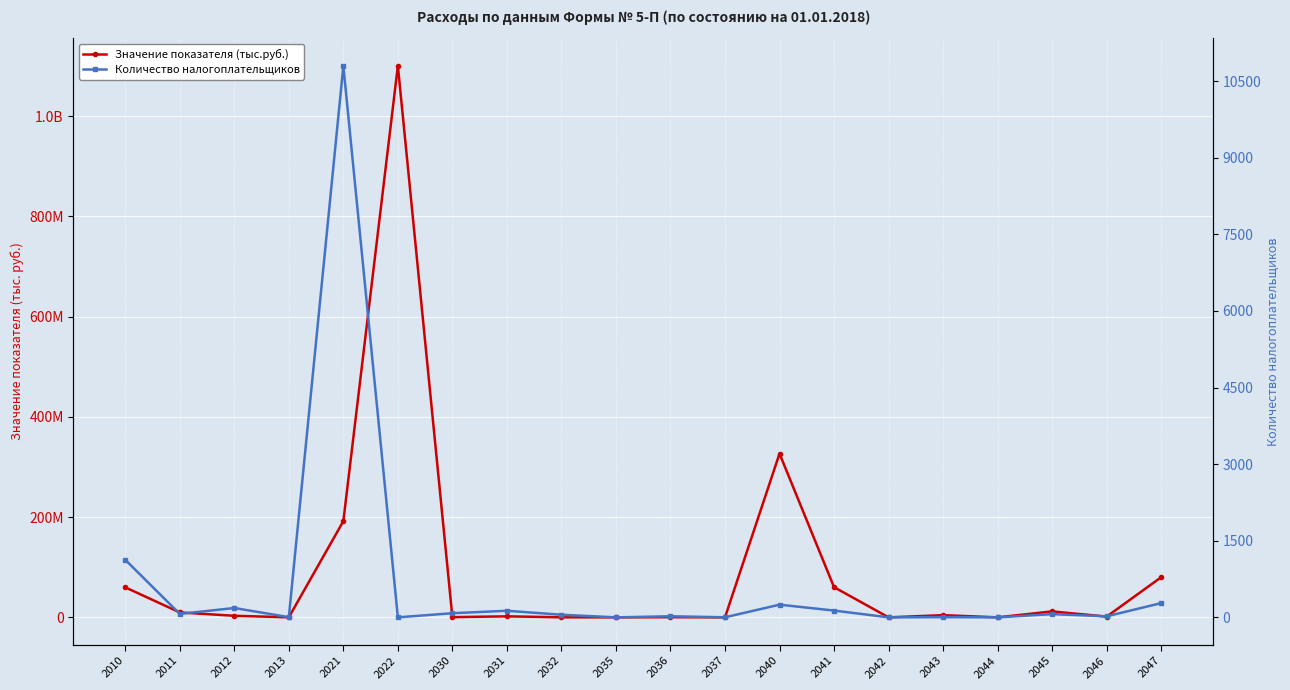

Rank the series by their maximum value, from highest to lowest.

Значение показателя (тыс.руб.), Количество налогоплательщиков